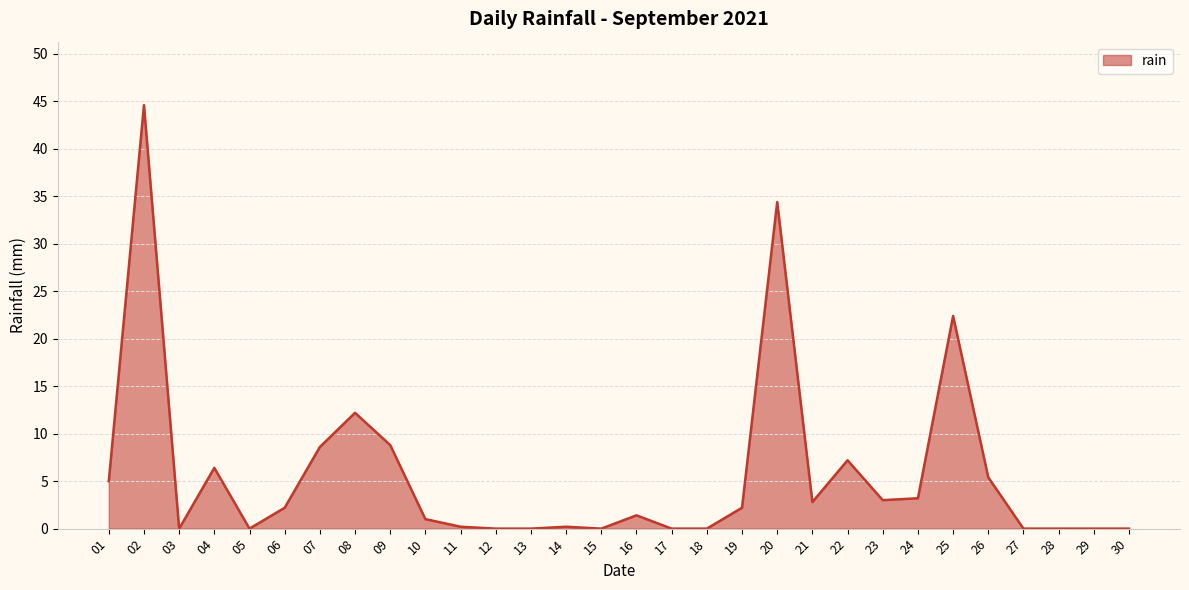

Between 23 and 26, which is larger?

26